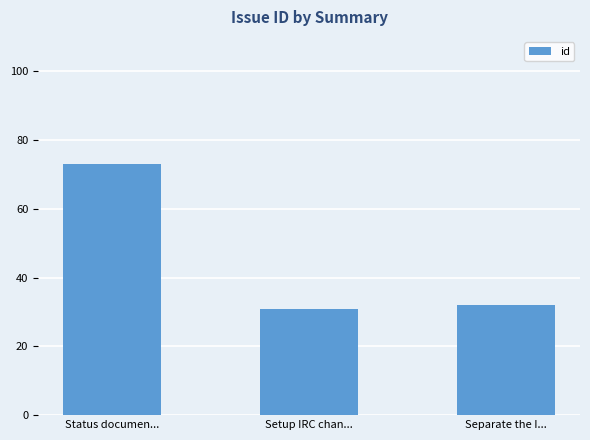

Rank the categories by value from lowest to highest.

Setup IRC chan..., Separate the I..., Status documen...